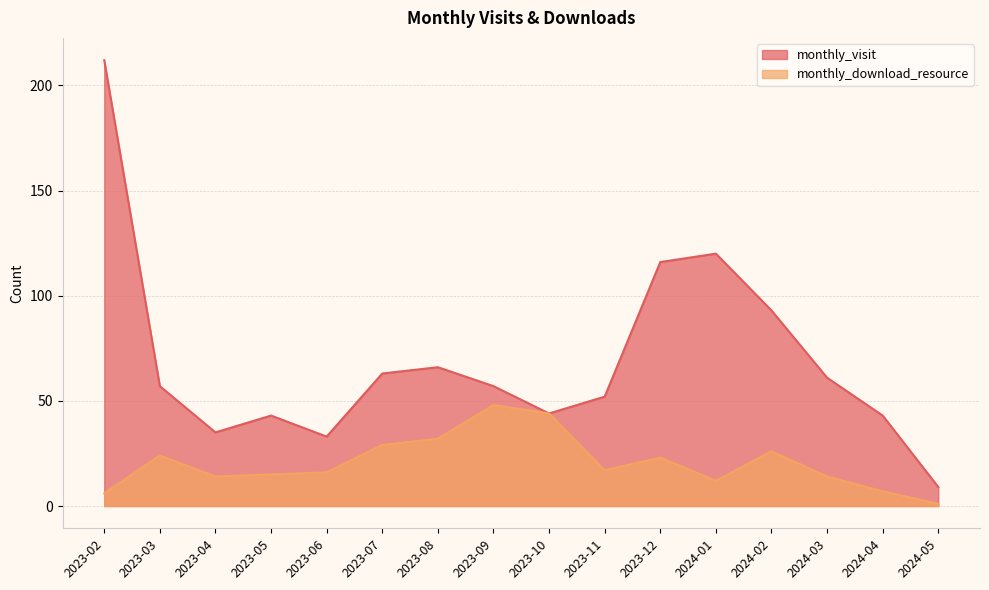

Is the value of monthly_visit at 2023-02 greater than the value of monthly_download_resource at 2023-05?

Yes